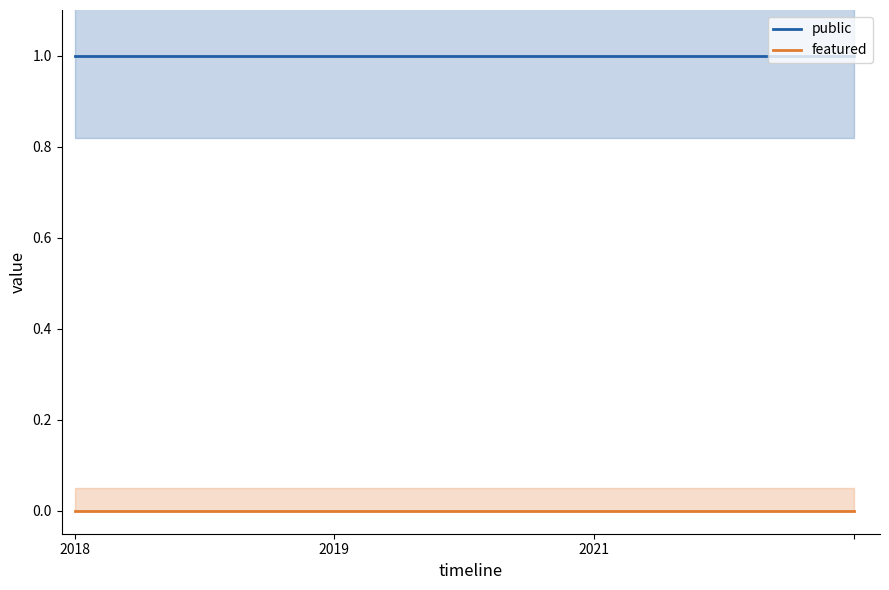

True or false: featured and public cross at least once.

False